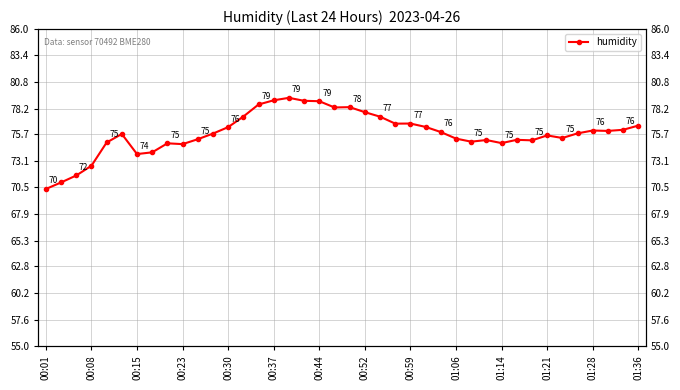

Count the number of values greater than 75.

29